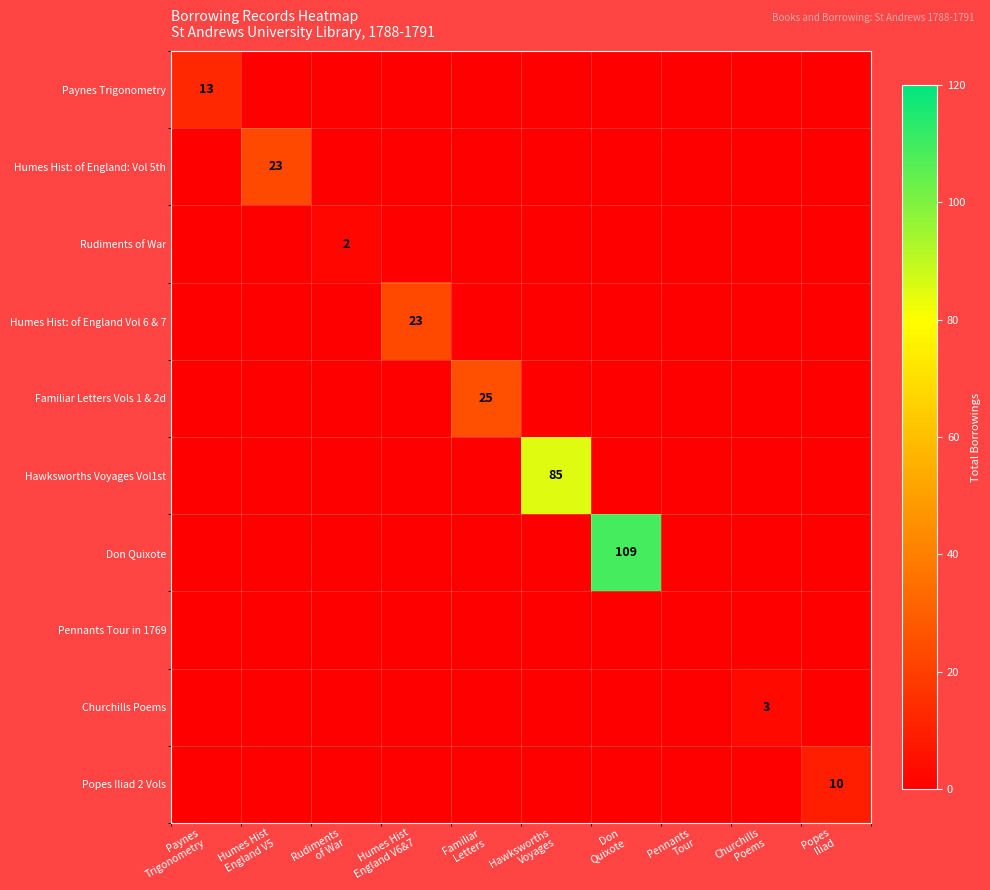

Is it true that Paynes Trigonometry equals -9 at Familiar Letters?

False